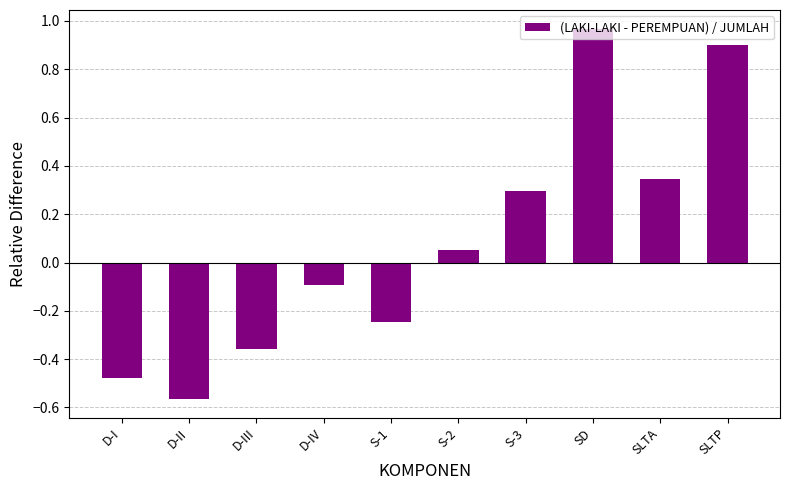

What position from the left is S-1?

5